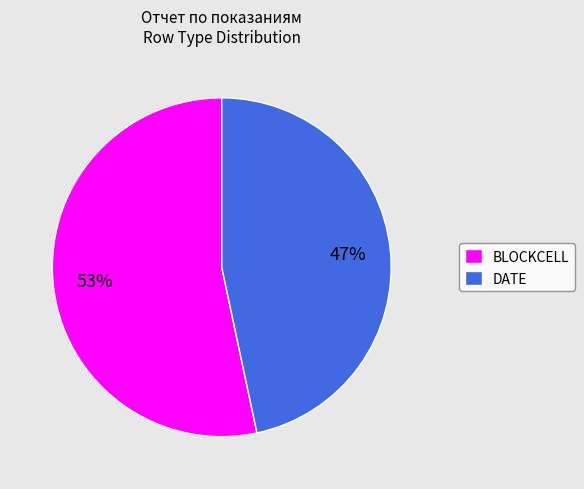

Rank the categories by value from highest to lowest.

BLOCKCELL, DATE